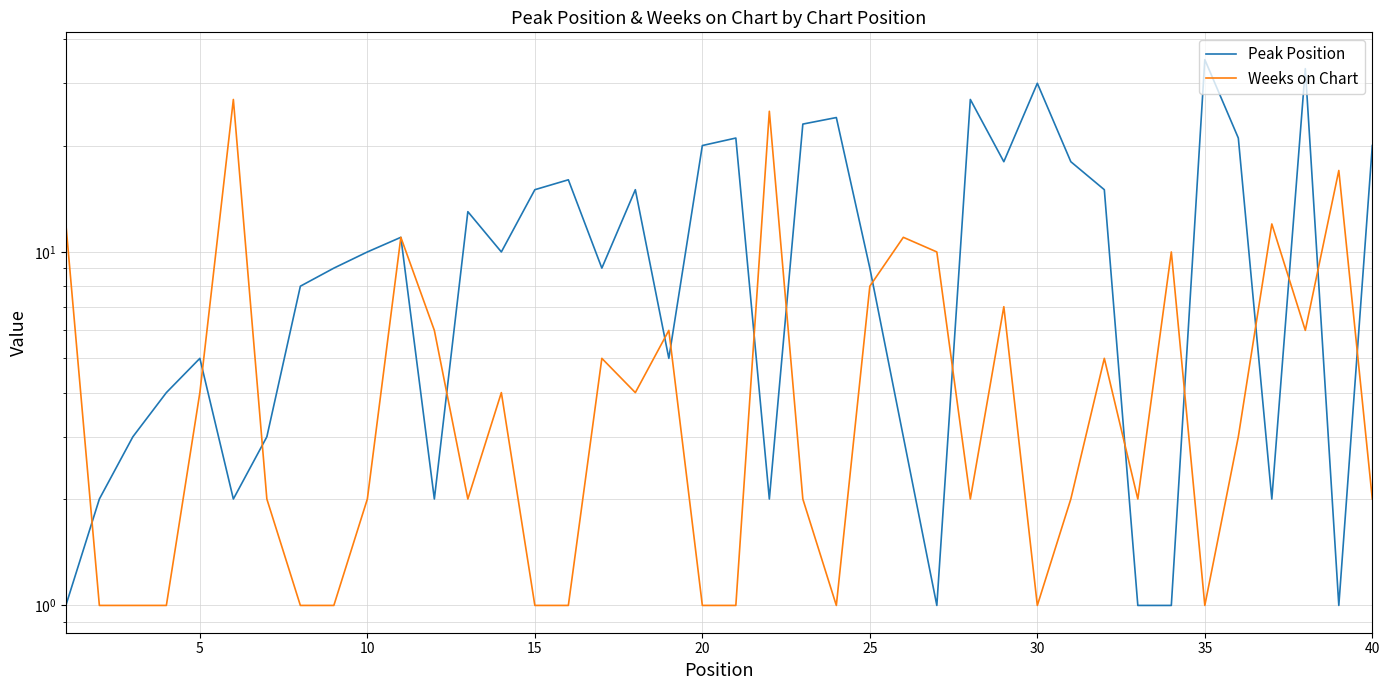

How many distinct data groups are displayed?

2